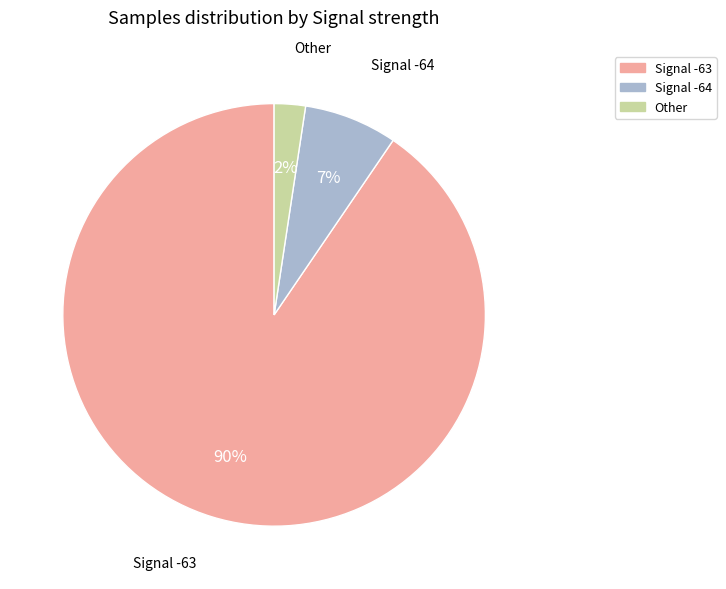

How many slices are in this pie chart?

3